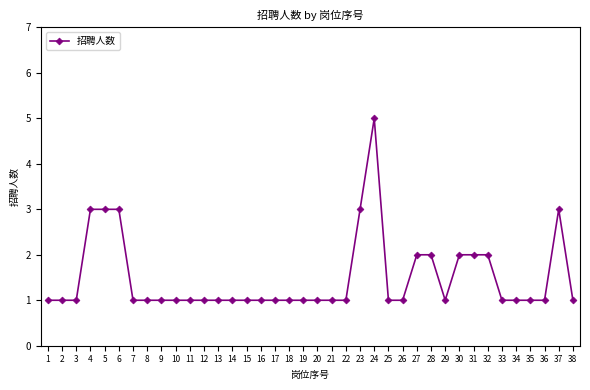

How many values are between 1 and 2?

32